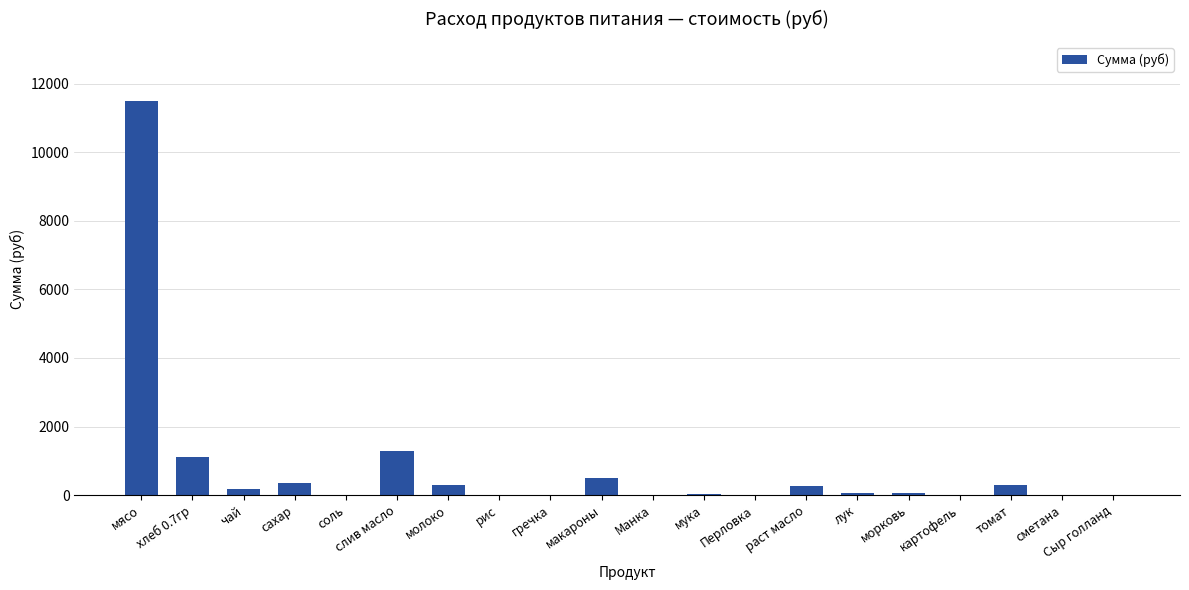

How many distinct data groups are displayed?

1